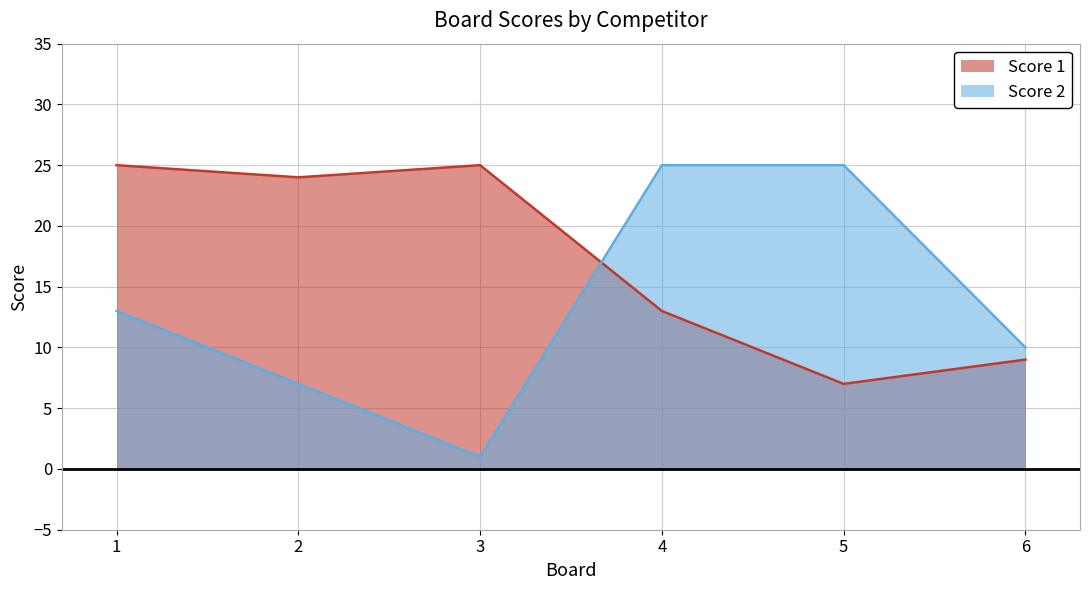

Where does the Score 1 series first go above 24?

1